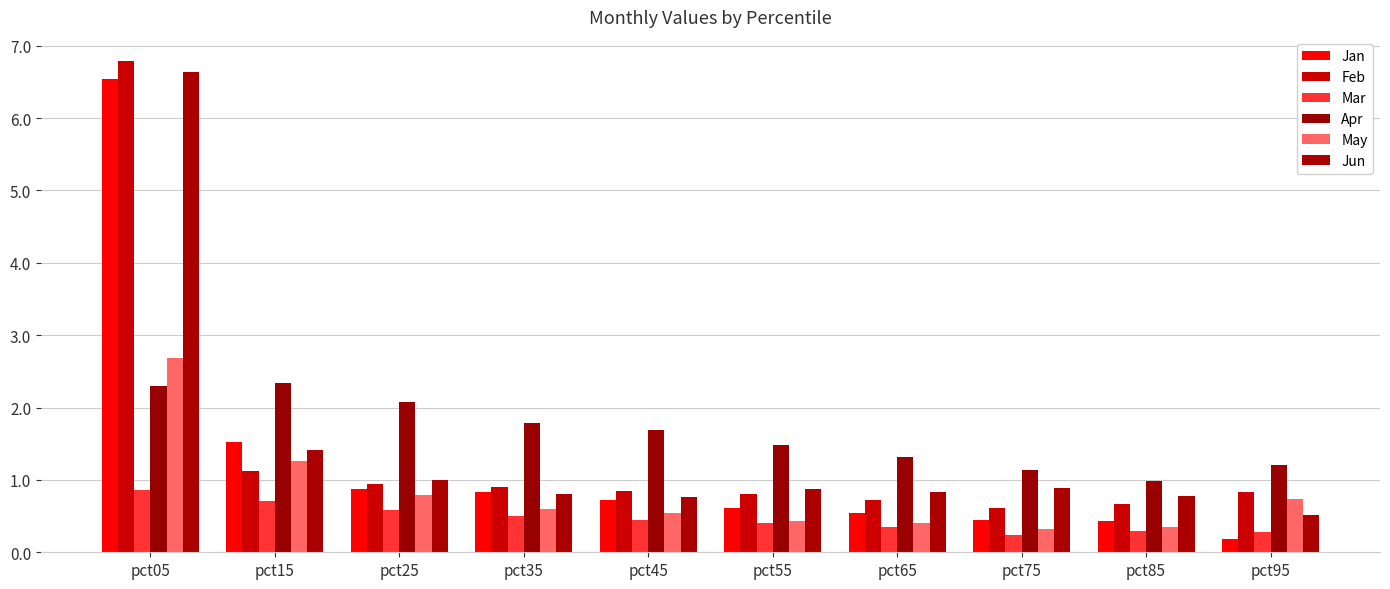

What is the sum of the Apr values at pct55 and pct65?

2.8